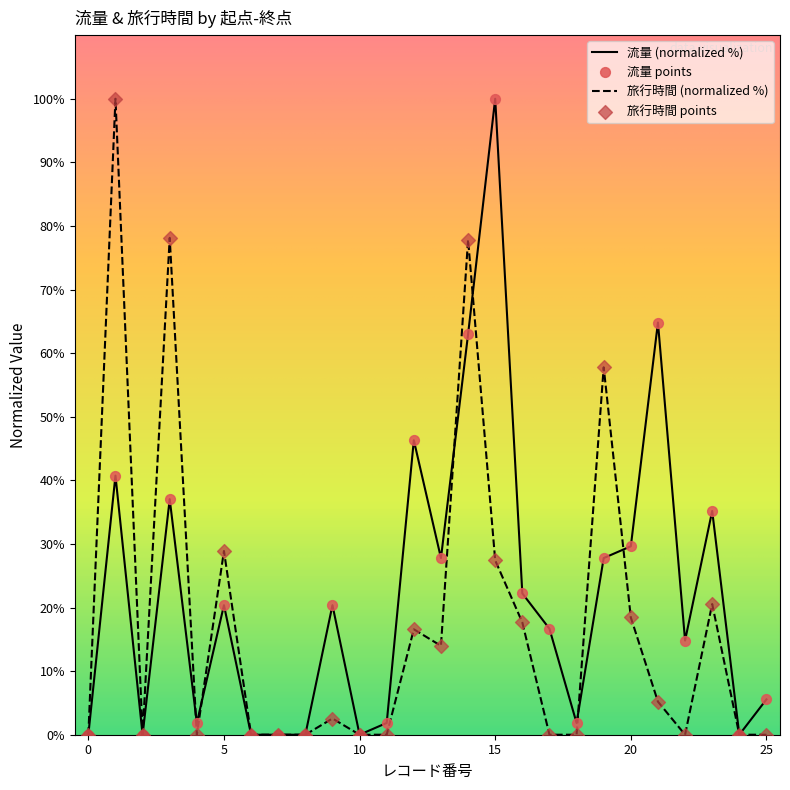

At how many categories does at least one series exceed 10?

15